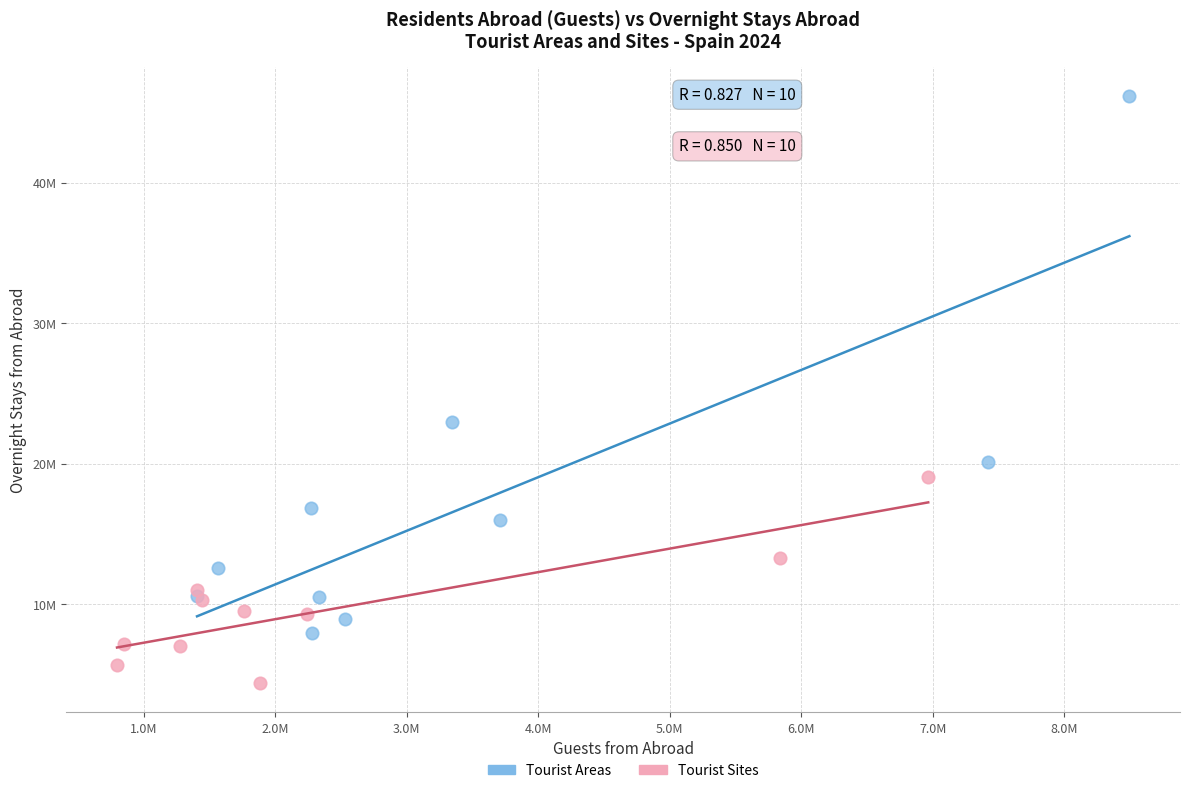

Which series reaches the maximum Y coordinate?

Tourist Areas